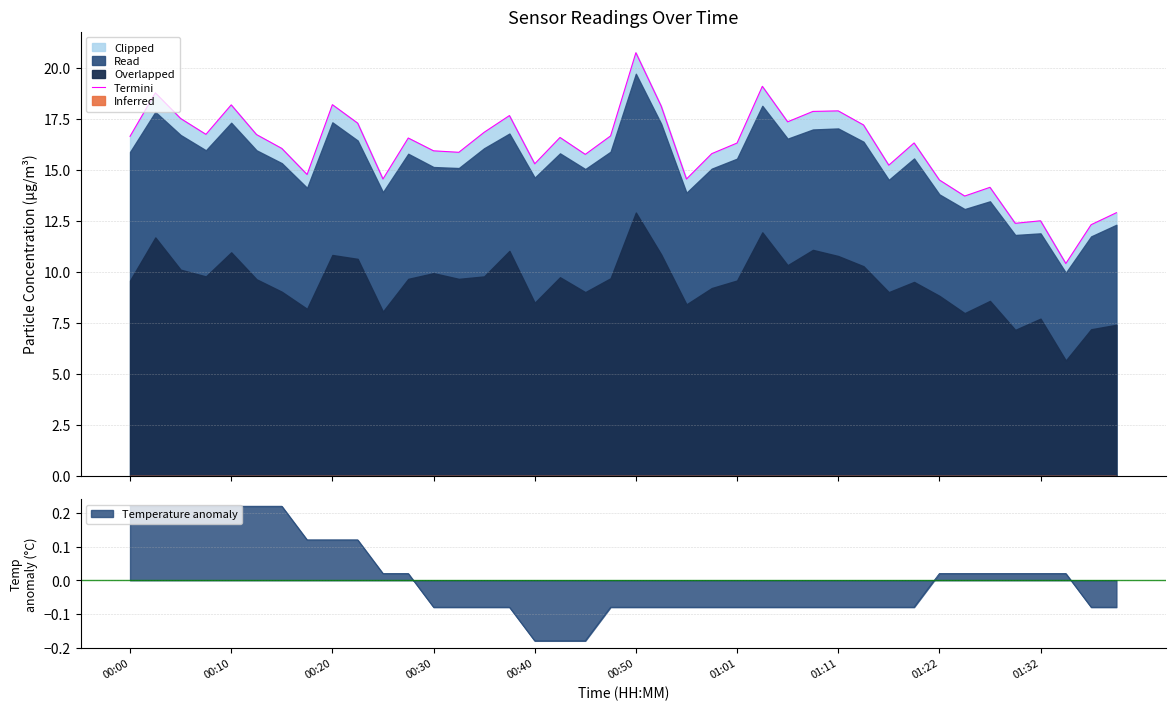

What is the difference between the maximum and minimum values?

10.3